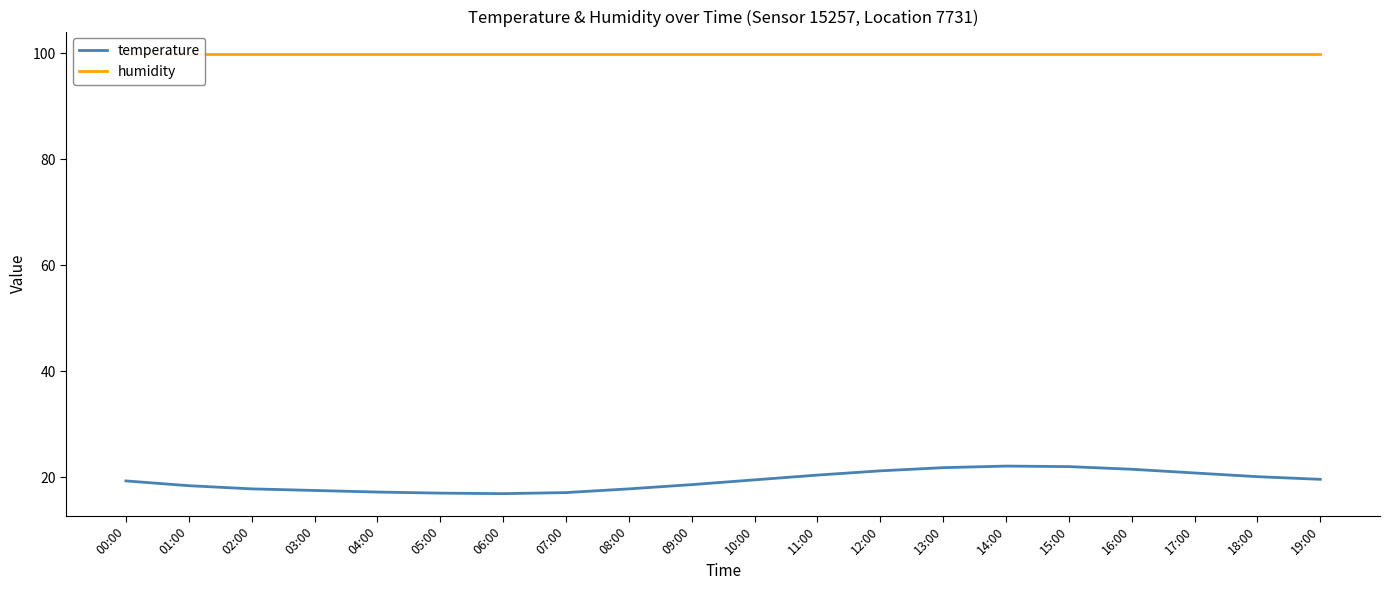

Between 06:00 and 02:00, which is larger?

02:00